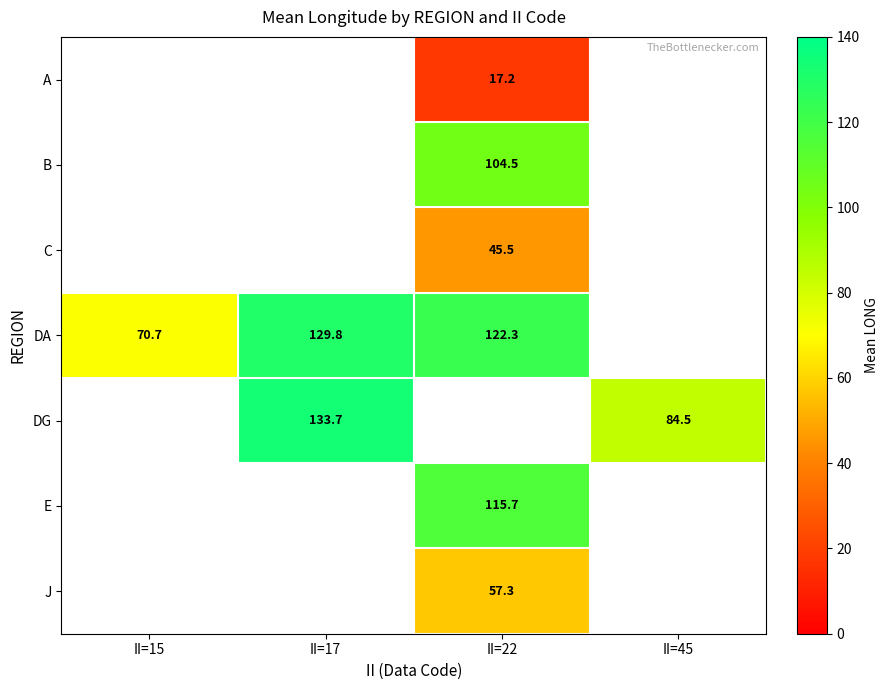

Is it true that DA equals 51.7 at II=17?

False